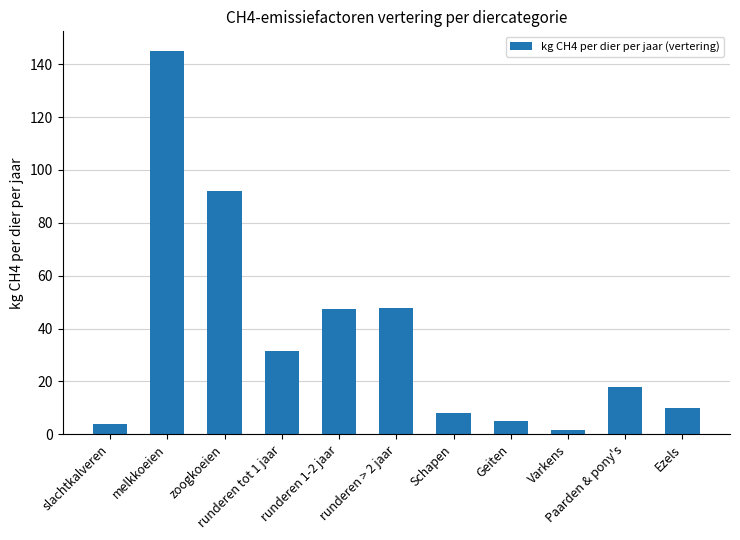

What is the average value?

37.3